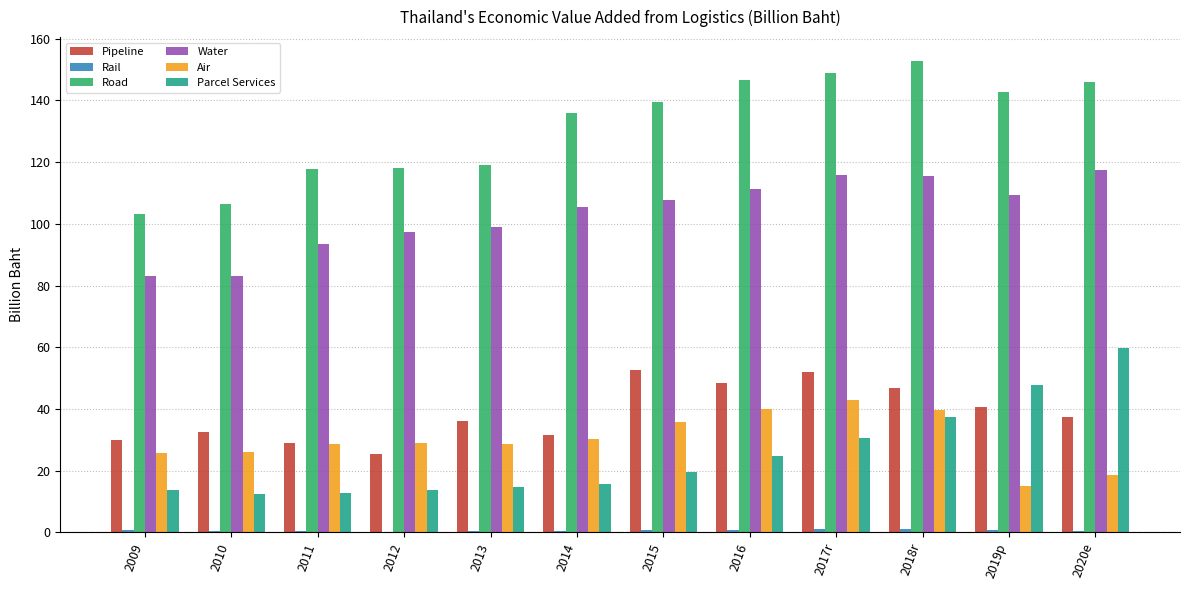

Which series has the largest range (max minus min)?

Road